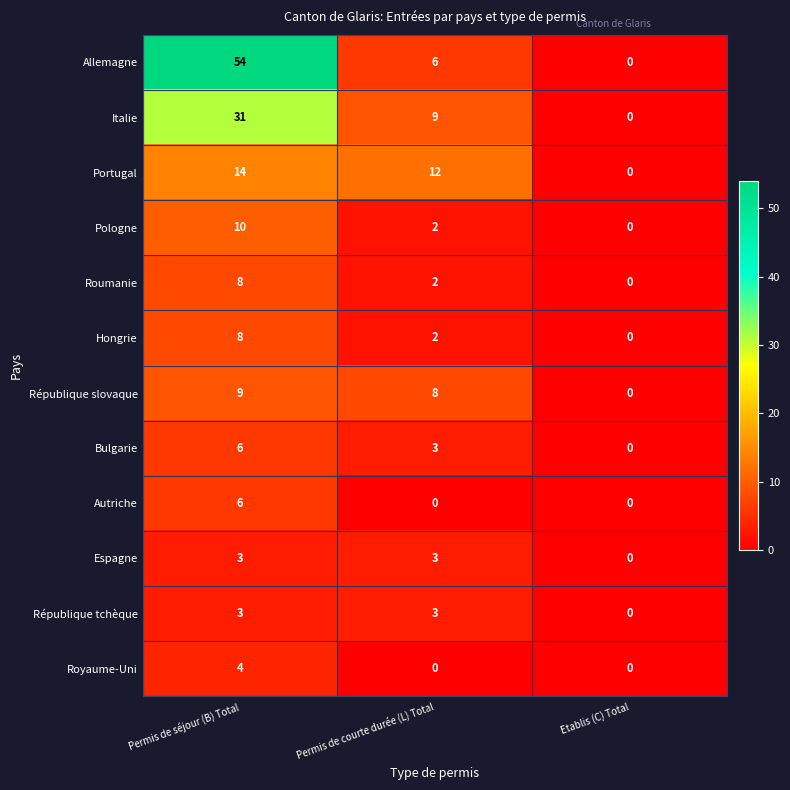

What is the greatest value displayed?

54